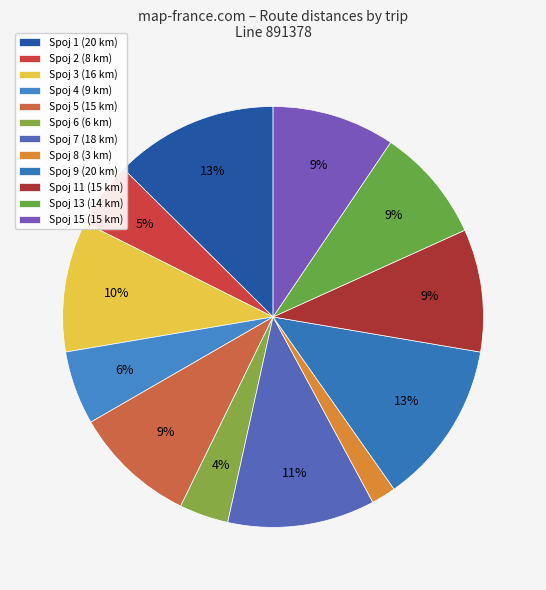

Count the number of slices in the pie.

12